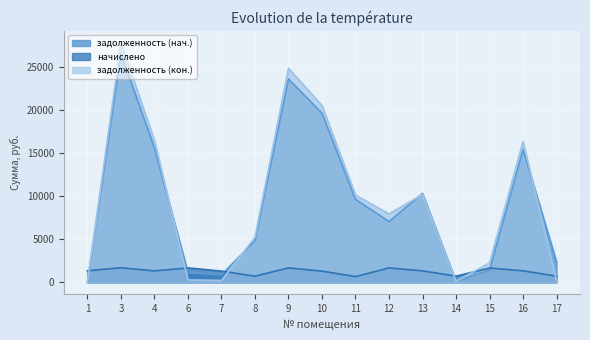

True or false: задолженность (кон.) has a value of 4599.1 at 12.

False